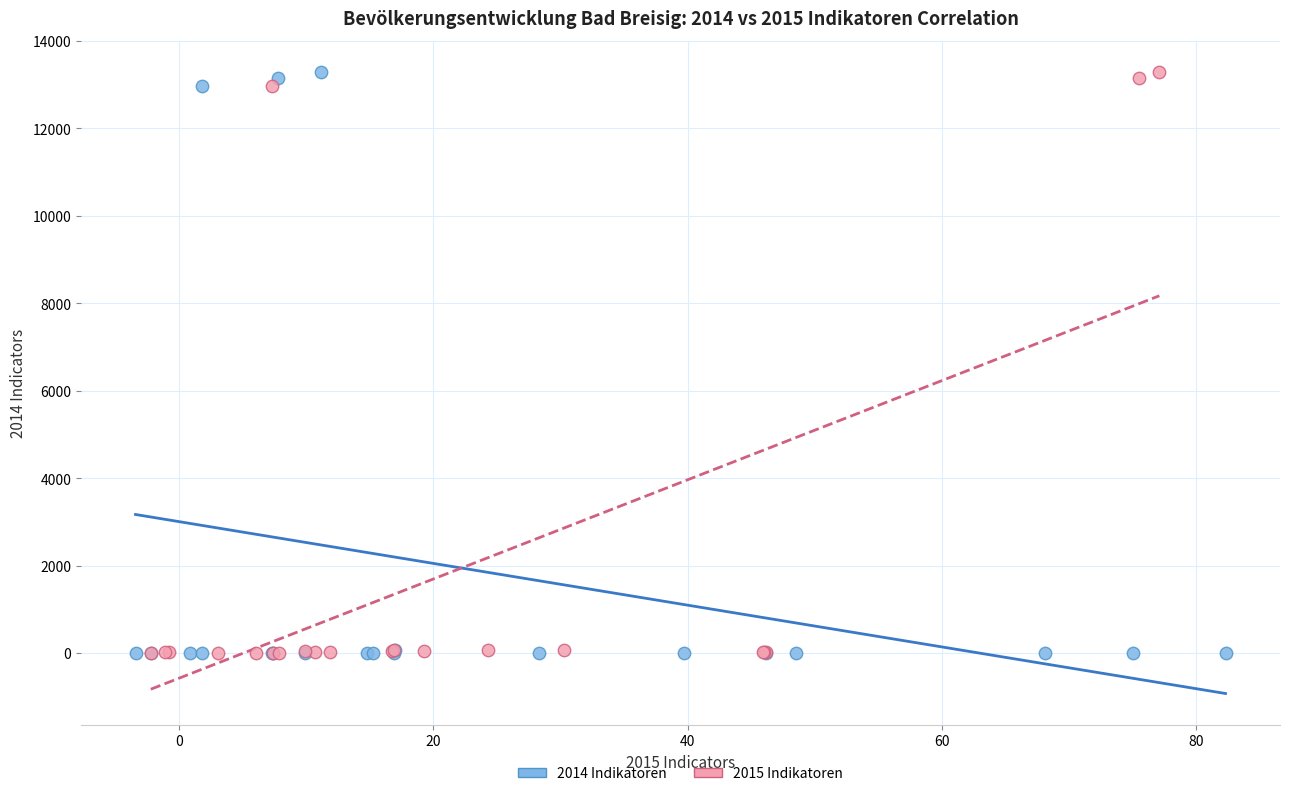

What are all the series names shown in the legend?

2014 Indikatoren, 2015 Indikatoren